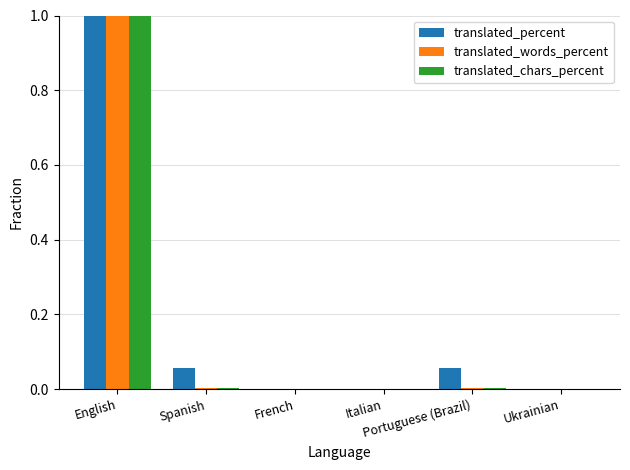

What is the greatest value displayed?

1.0